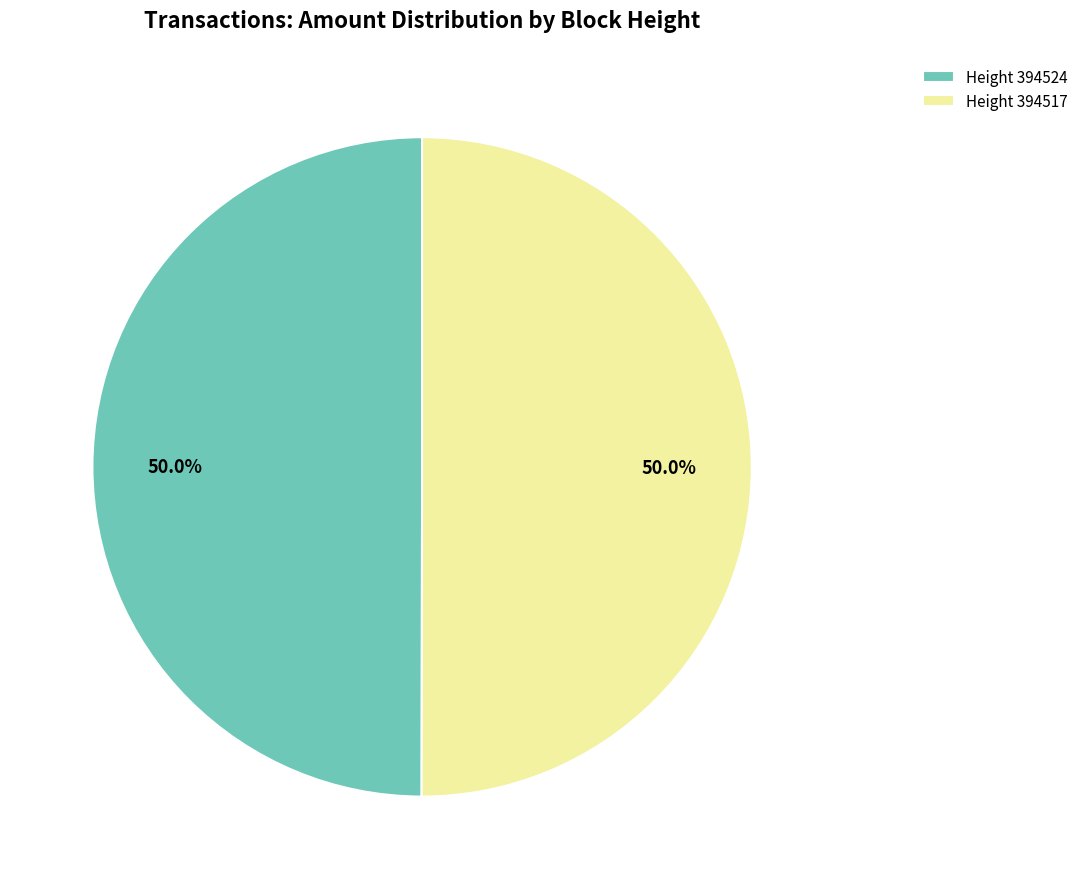

What portion of the pie excludes Height 394524?

50.0%